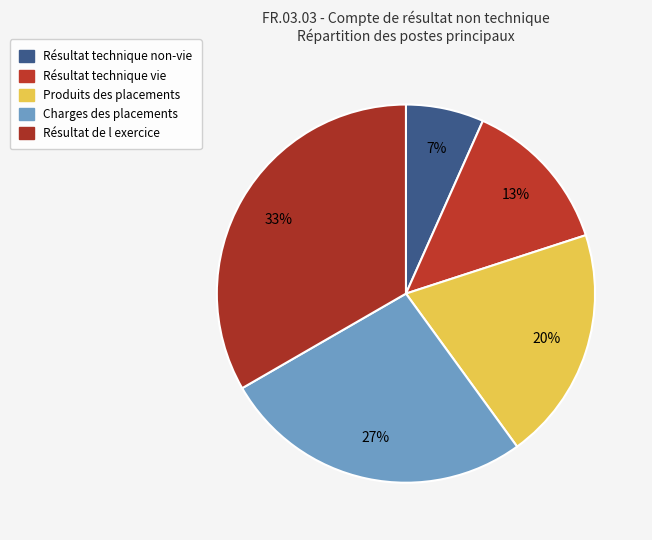

True or false: Charges des placements accounts for 27% of the total.

True